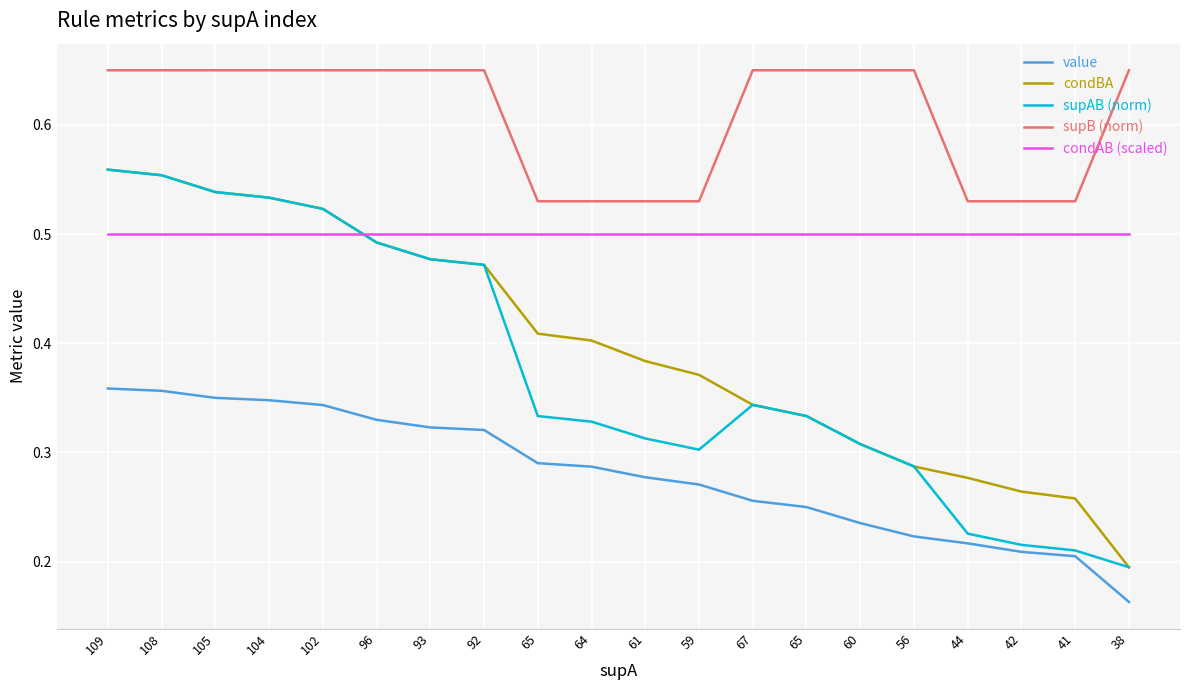

What is the difference between the value values at 61 and 104?

0.1